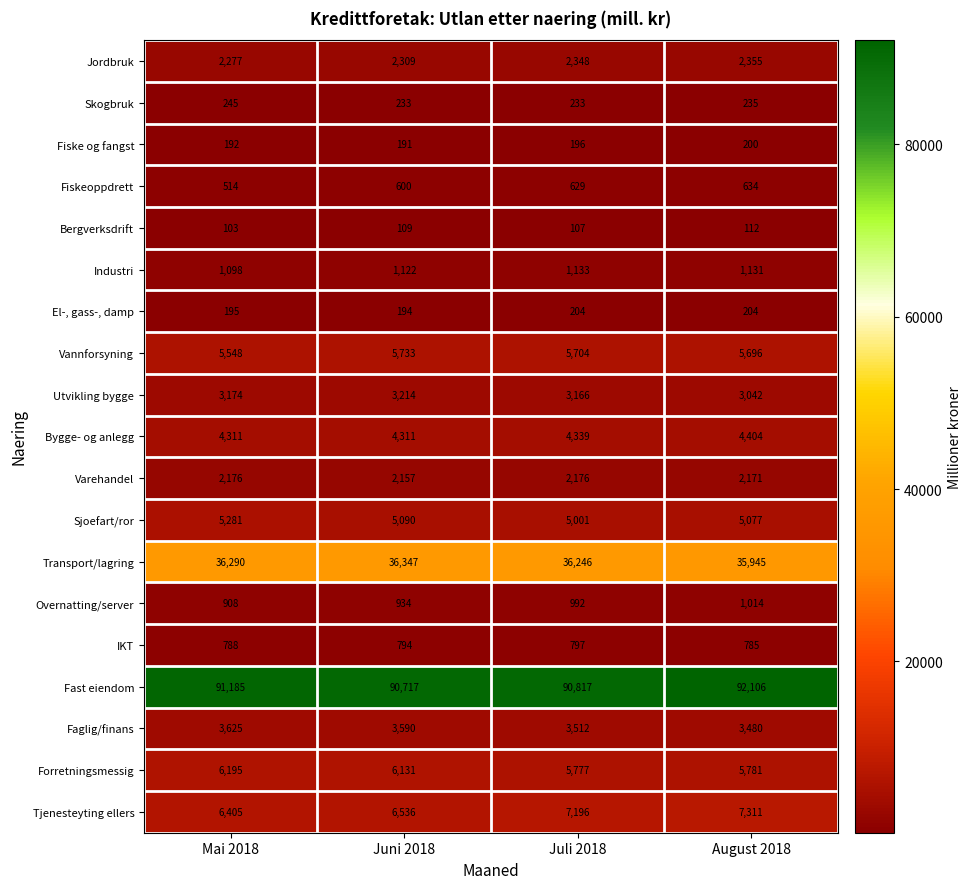

Read the Skogbruk value at Mai 2018.

245